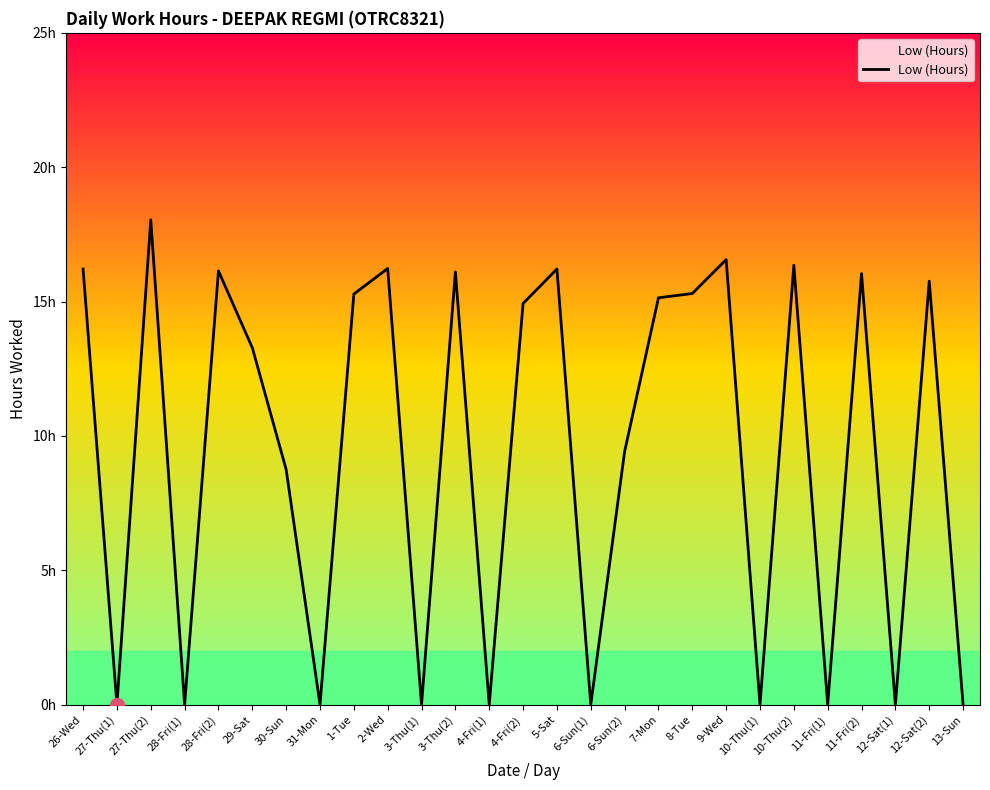

The chart shows a value of 11.6 at 9-Wed. True or false?

False